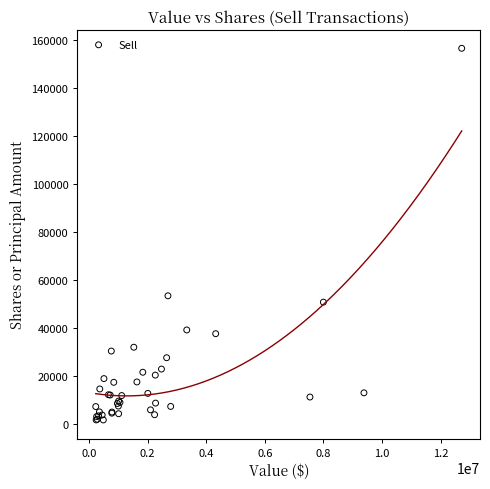

What Y value in the scatter plot is closest to 79153?

53467